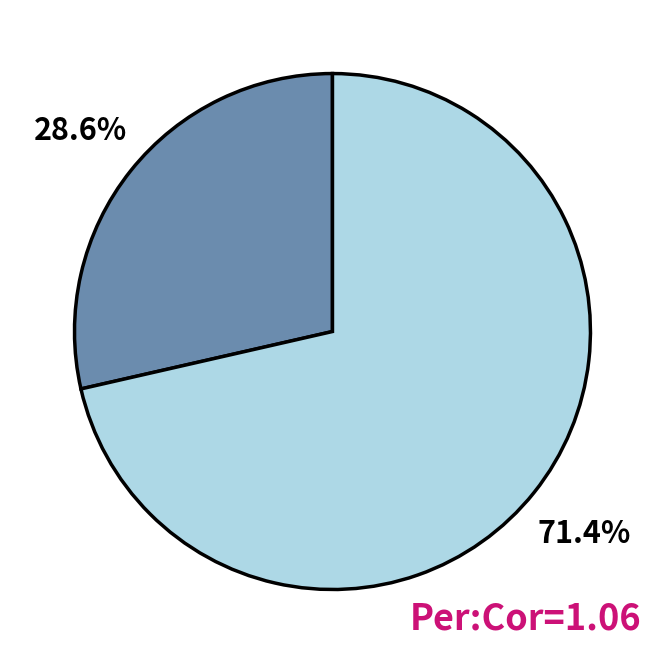

Is there any slice that represents more than half of the pie?

Yes